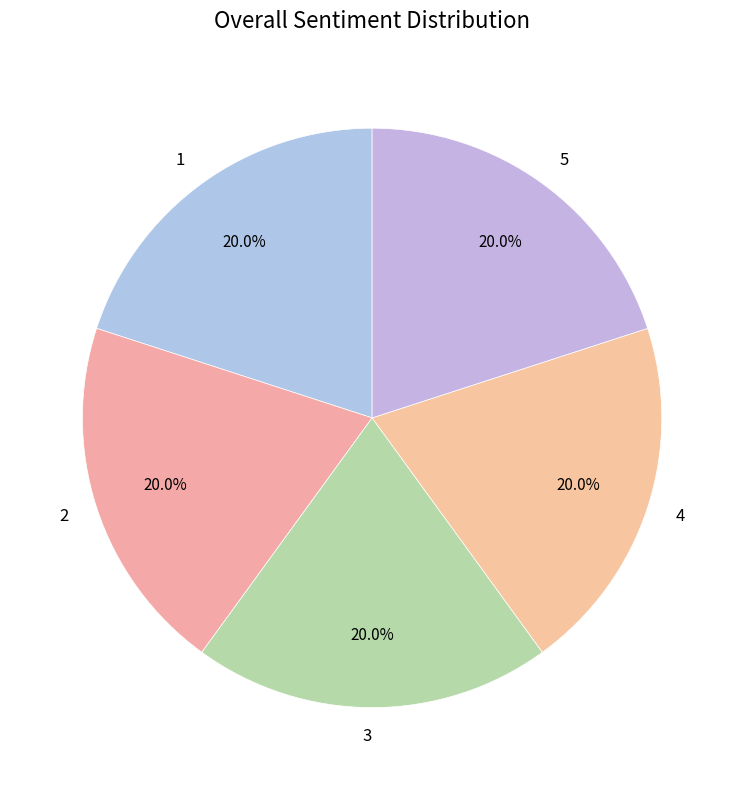

Approximately how many times larger is the value at 3 compared to 5?

1.0